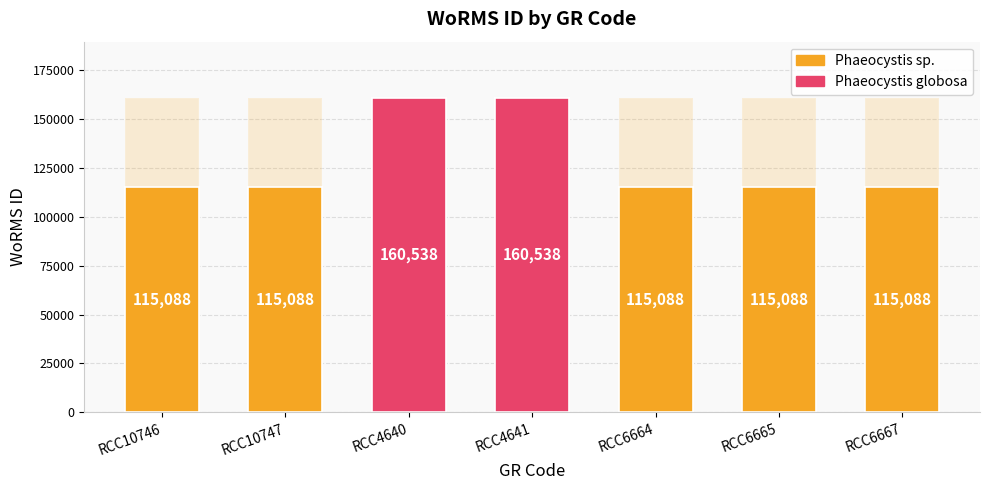

Where is the data nearest to the value 137813?

RCC10746